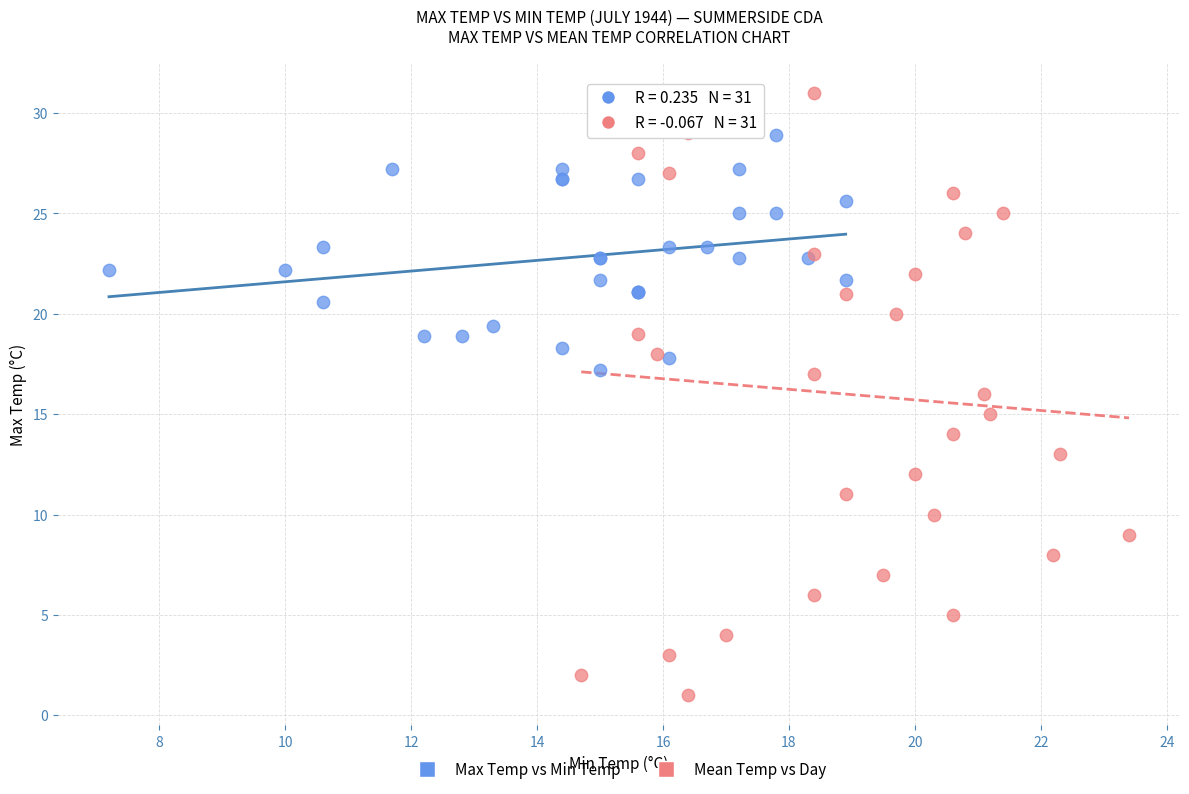

What are all the series names shown in the legend?

Max Temp vs Min Temp, Mean Temp vs Day